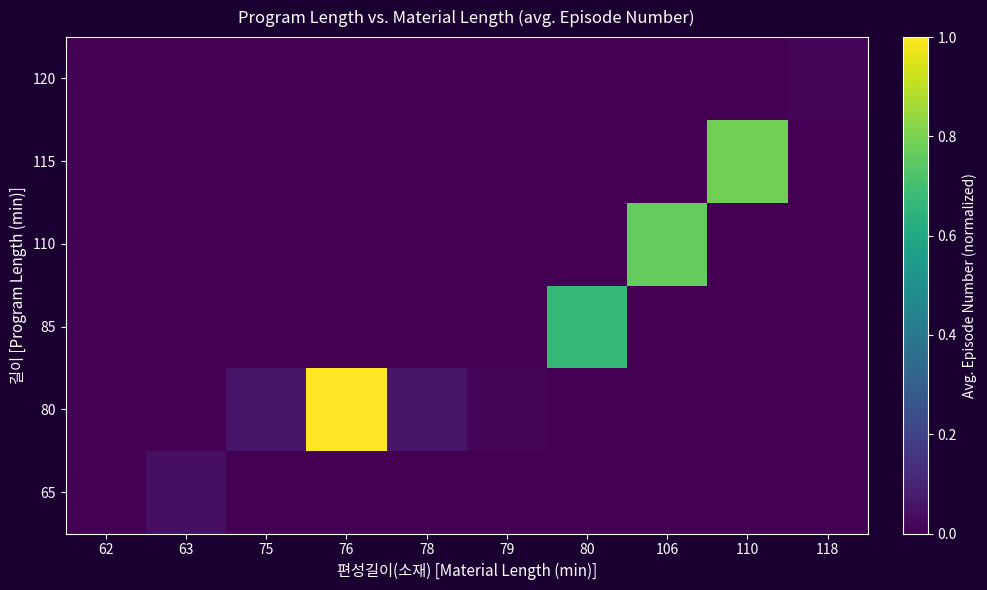

Reading left to right, transcribe all the data shown in this chart.

65: 62=0.0	63=0.0	75=0.0	76=0.0	78=0.0	79=0.0	80=0.0	106=0.0	110=0.0	118=0.0
80: 62=0.0	63=0.0	75=0.1	76=1.0	78=0.1	79=0.0	80=0.0	106=0.0	110=0.0	118=0.0
85: 62=0.0	63=0.0	75=0.0	76=0.0	78=0.0	79=0.0	80=0.7	106=0.0	110=0.0	118=0.0
110: 62=0.0	63=0.0	75=0.0	76=0.0	78=0.0	79=0.0	80=0.0	106=0.8	110=0.0	118=0.0
115: 62=0.0	63=0.0	75=0.0	76=0.0	78=0.0	79=0.0	80=0.0	106=0.0	110=0.8	118=0.0
120: 62=0.0	63=0.0	75=0.0	76=0.0	78=0.0	79=0.0	80=0.0	106=0.0	110=0.0	118=0.0